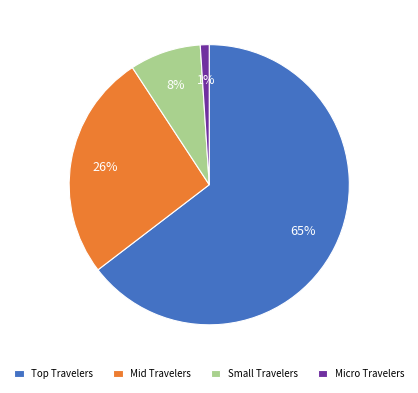

What is the ratio of the value at Small Travelers to the value at Mid Travelers?

0.3